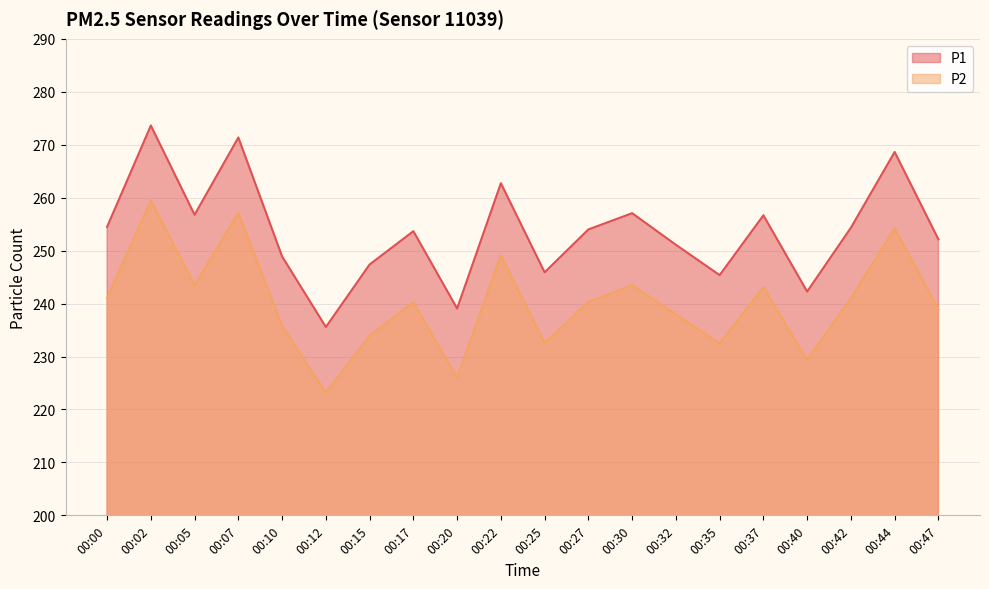

How many lines are shown in the chart?

2